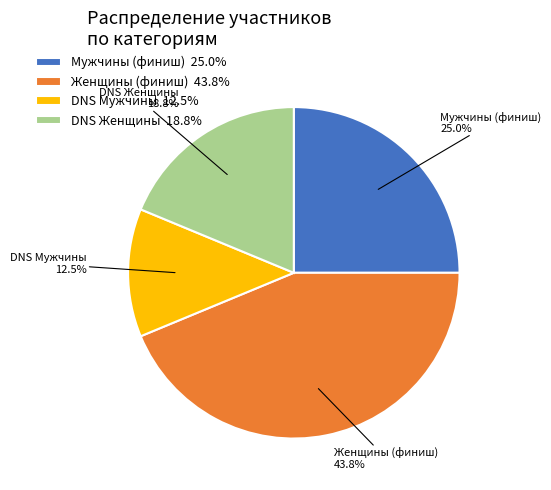

What is the largest slice in the pie chart?

Женщины (финиш) 43.8%